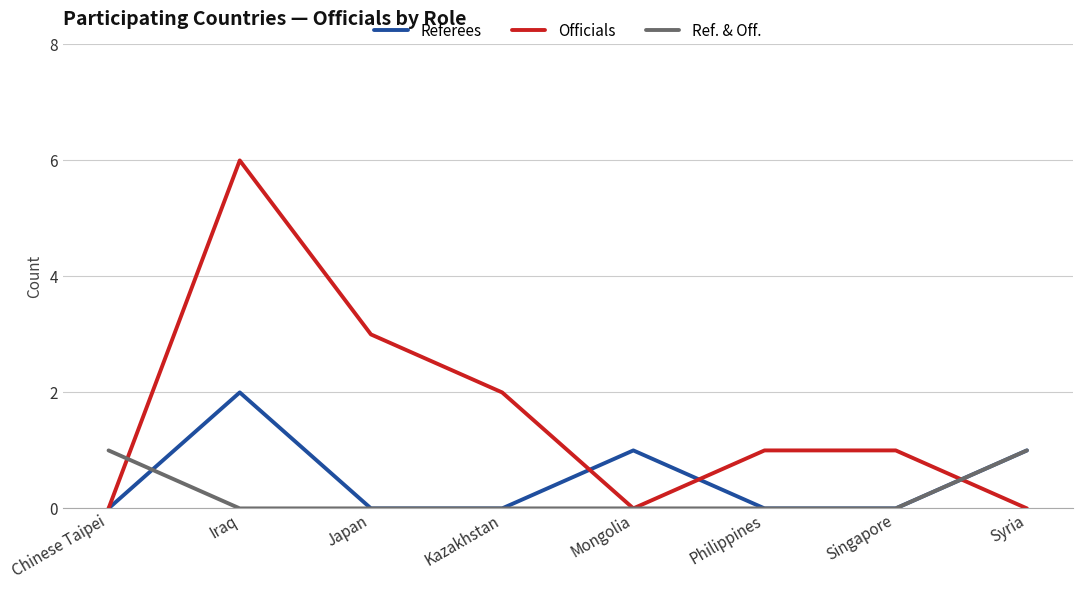

What position from the right is Singapore?

2